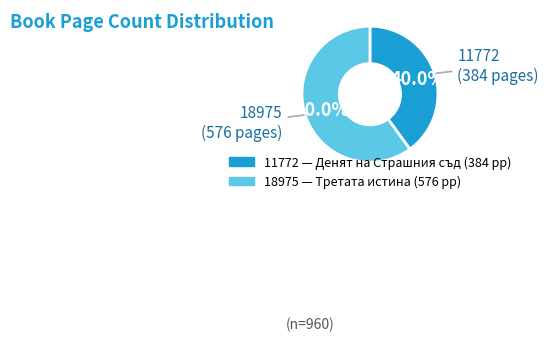

Count the number of slices in the pie.

2